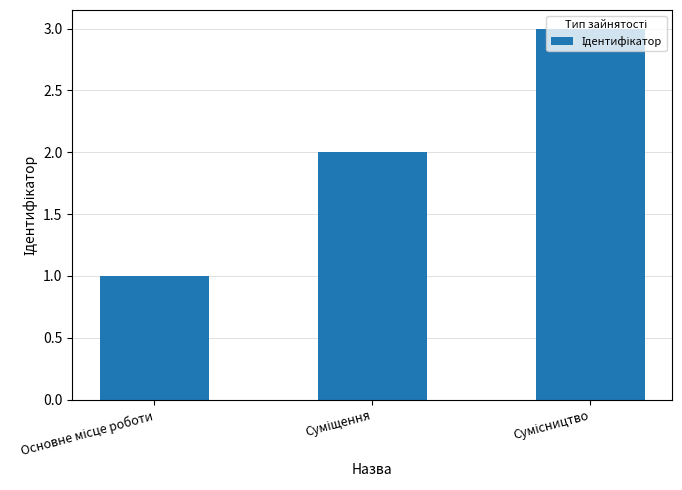

Count the values in the range 1 to 3.

3